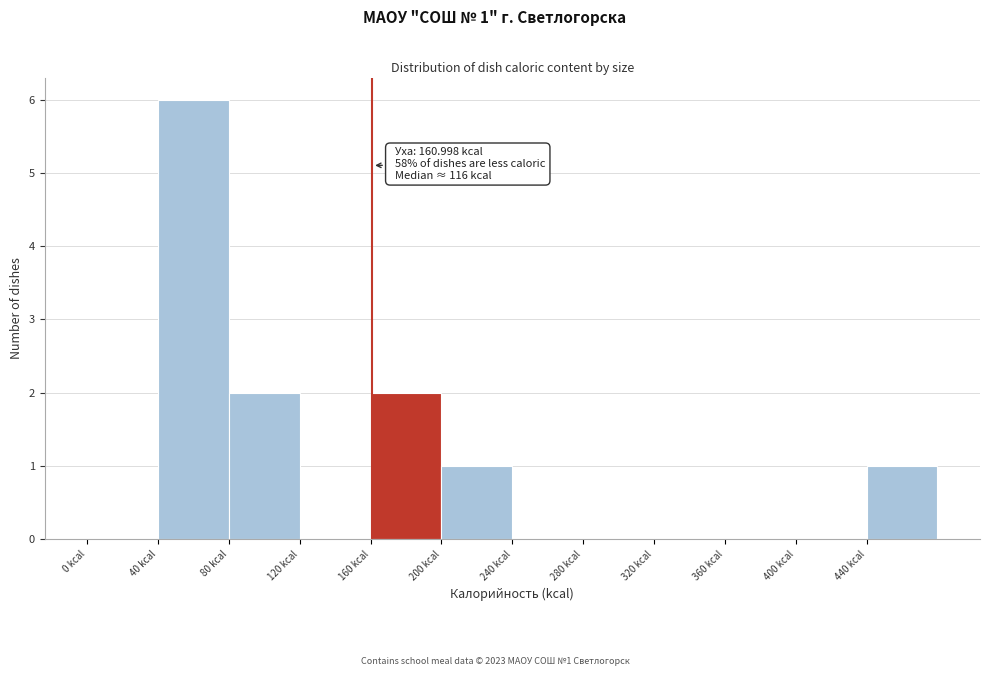

Over which range of the x-axis is the bar tallest?

40 to 80